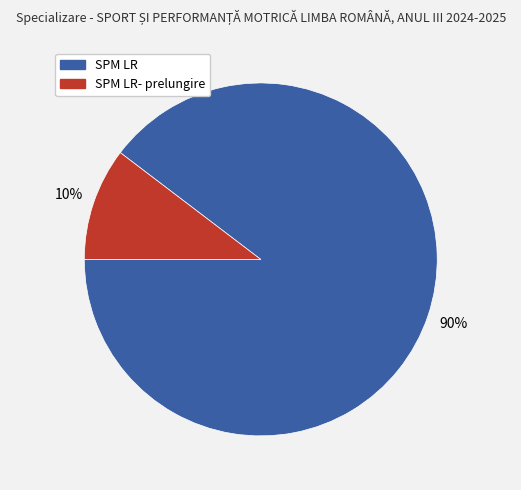

Does any single category account for the majority?

Yes